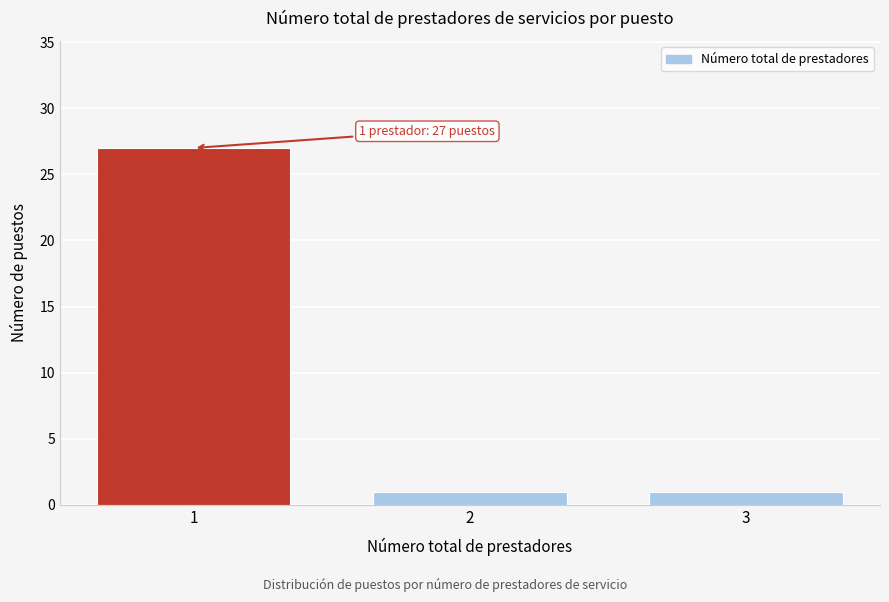

Reading right to left, list all the values displayed in this chart.

1	1	27